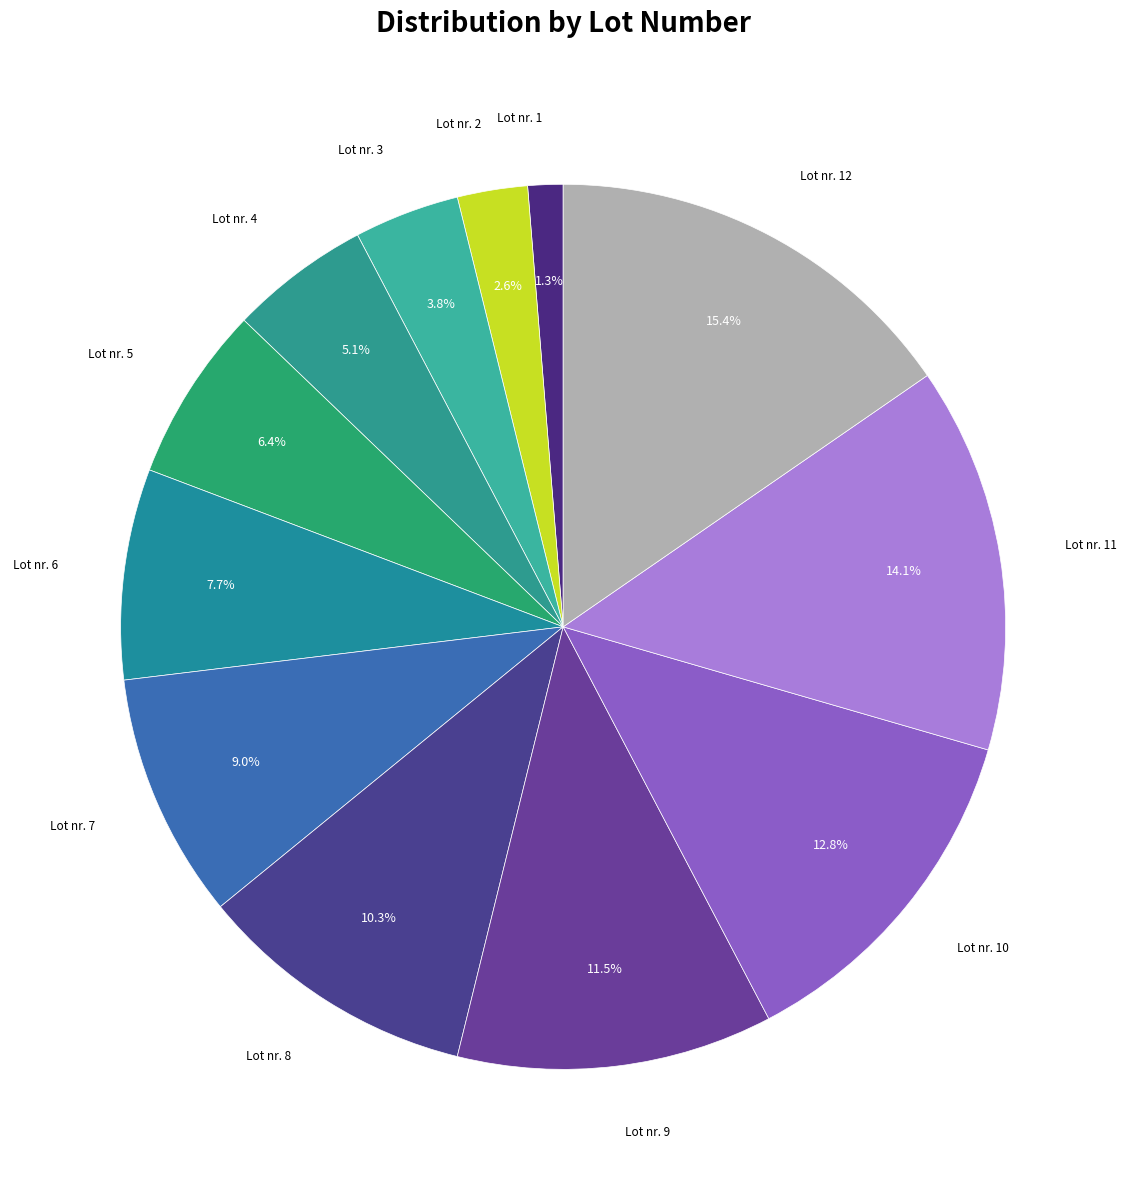

Count the number of slices in the pie.

12